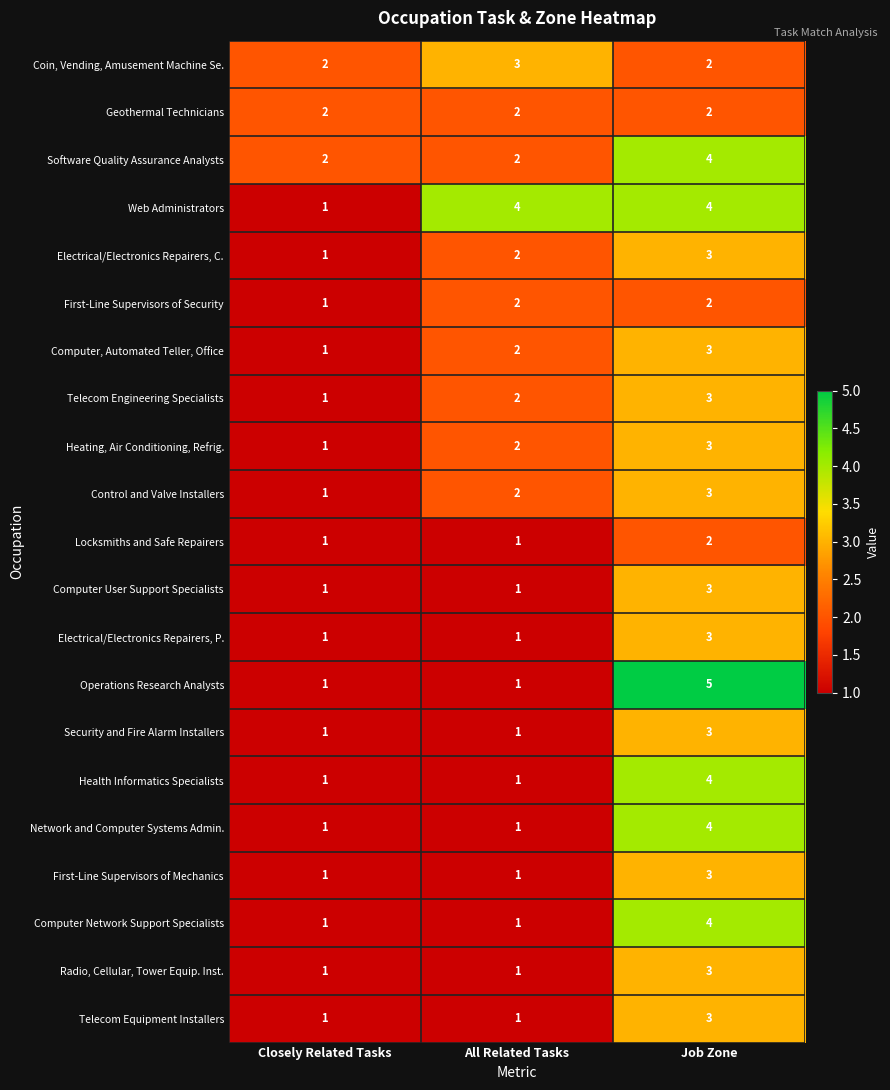

What is the total value across all series at All Related Tasks?

34